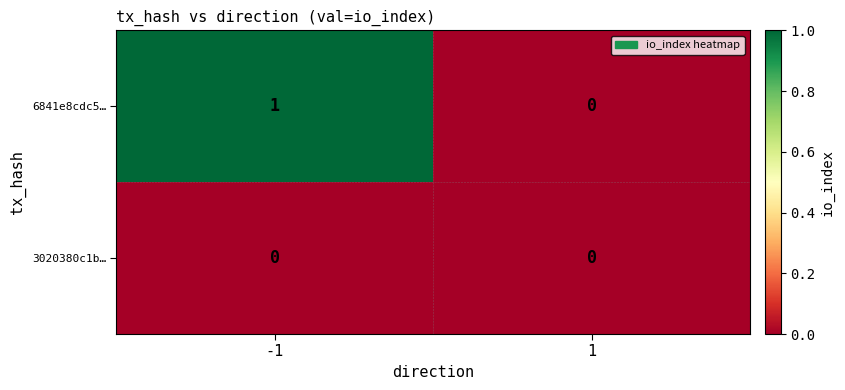

Reading left to right, what are all the values shown in this chart?

6841e8cdc5…: 1	0
3020380c1b…: 0	0